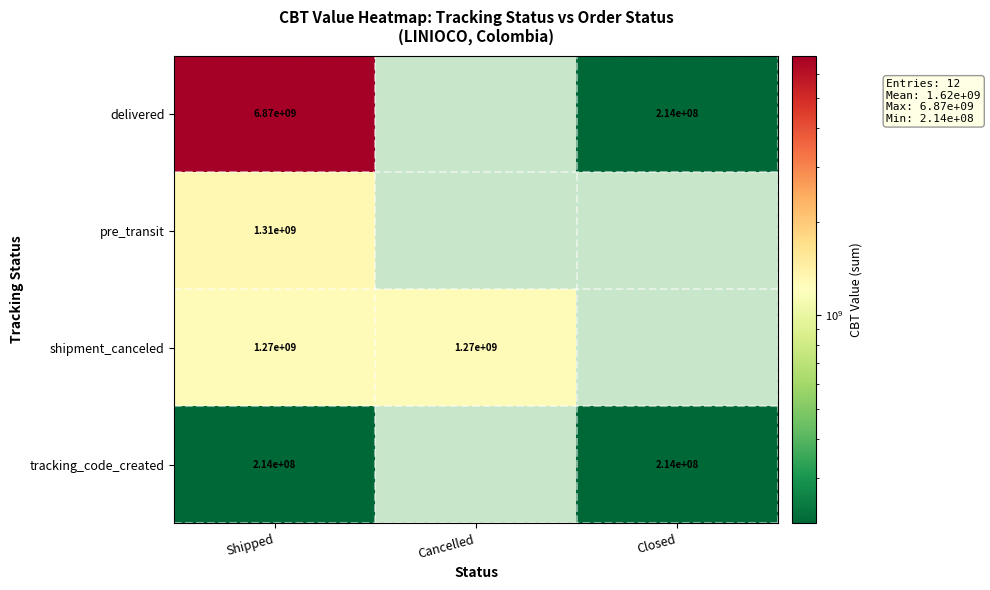

At which category is the sum across all series the highest?

Shipped